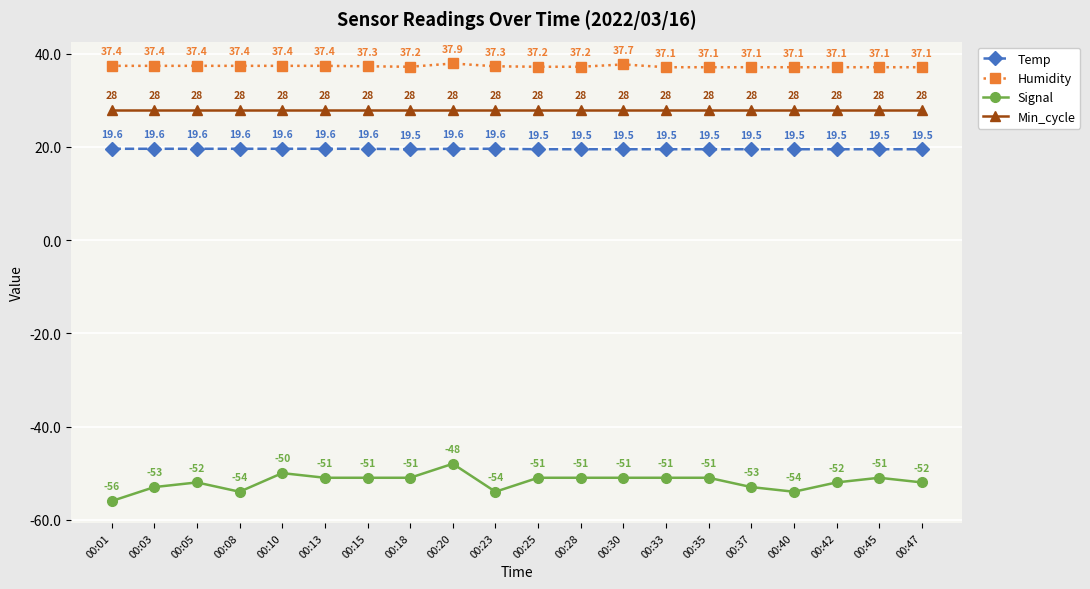

Reading right to left, extract all data points from this chart.

Temp: 00:47=19.5	00:45=19.5	00:42=19.5	00:40=19.5	00:37=19.5	00:35=19.5	00:33=19.5	00:30=19.5	00:28=19.5	00:25=19.5	00:23=19.6	00:20=19.6	00:18=19.5	00:15=19.6	00:13=19.6	00:10=19.6	00:08=19.6	00:05=19.6	00:03=19.6	00:01=19.6
Humidity: 00:47=37.1	00:45=37.1	00:42=37.1	00:40=37.1	00:37=37.1	00:35=37.1	00:33=37.1	00:30=37.7	00:28=37.2	00:25=37.2	00:23=37.3	00:20=37.9	00:18=37.2	00:15=37.3	00:13=37.4	00:10=37.4	00:08=37.4	00:05=37.4	00:03=37.4	00:01=37.4
Signal: 00:47=-52.0	00:45=-51.0	00:42=-52.0	00:40=-54.0	00:37=-53.0	00:35=-51.0	00:33=-51.0	00:30=-51.0	00:28=-51.0	00:25=-51.0	00:23=-54.0	00:20=-48.0	00:18=-51.0	00:15=-51.0	00:13=-51.0	00:10=-50.0	00:08=-54.0	00:05=-52.0	00:03=-53.0	00:01=-56.0
Min_cycle: 00:47=28.0	00:45=28.0	00:42=28.0	00:40=28.0	00:37=28.0	00:35=28.0	00:33=28.0	00:30=28.0	00:28=28.0	00:25=28.0	00:23=28.0	00:20=28.0	00:18=28.0	00:15=28.0	00:13=28.0	00:10=28.0	00:08=28.0	00:05=28.0	00:03=28.0	00:01=28.0